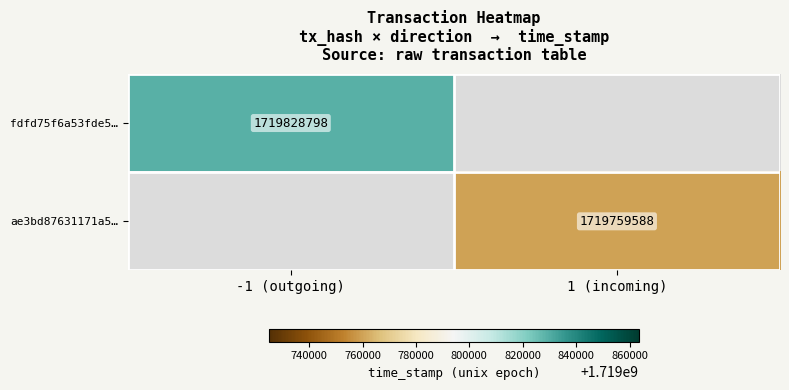

Is it true that ae3bd87631171a5… equals 3021817412 at 1 (incoming)?

False